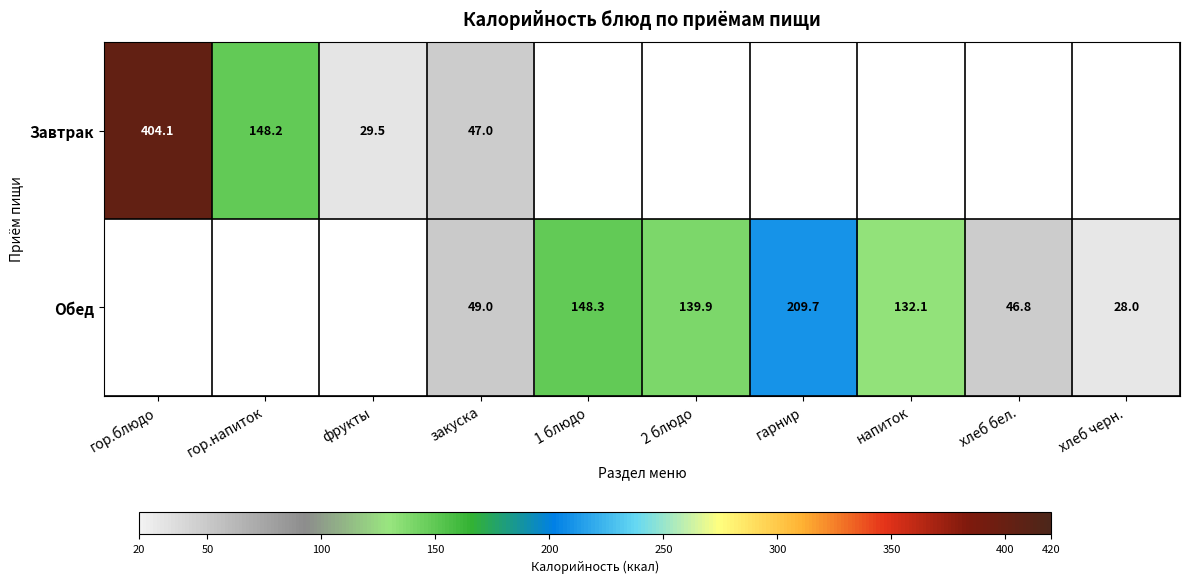

Which series has the widest spread of values?

Завтрак